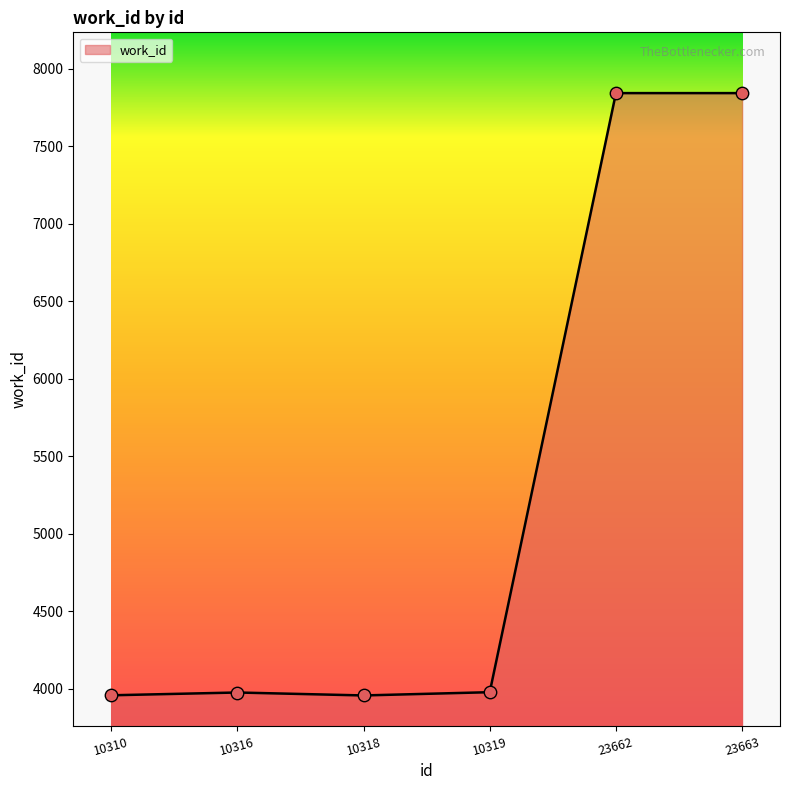

What is the change in value from 10310 to 10316?

+18